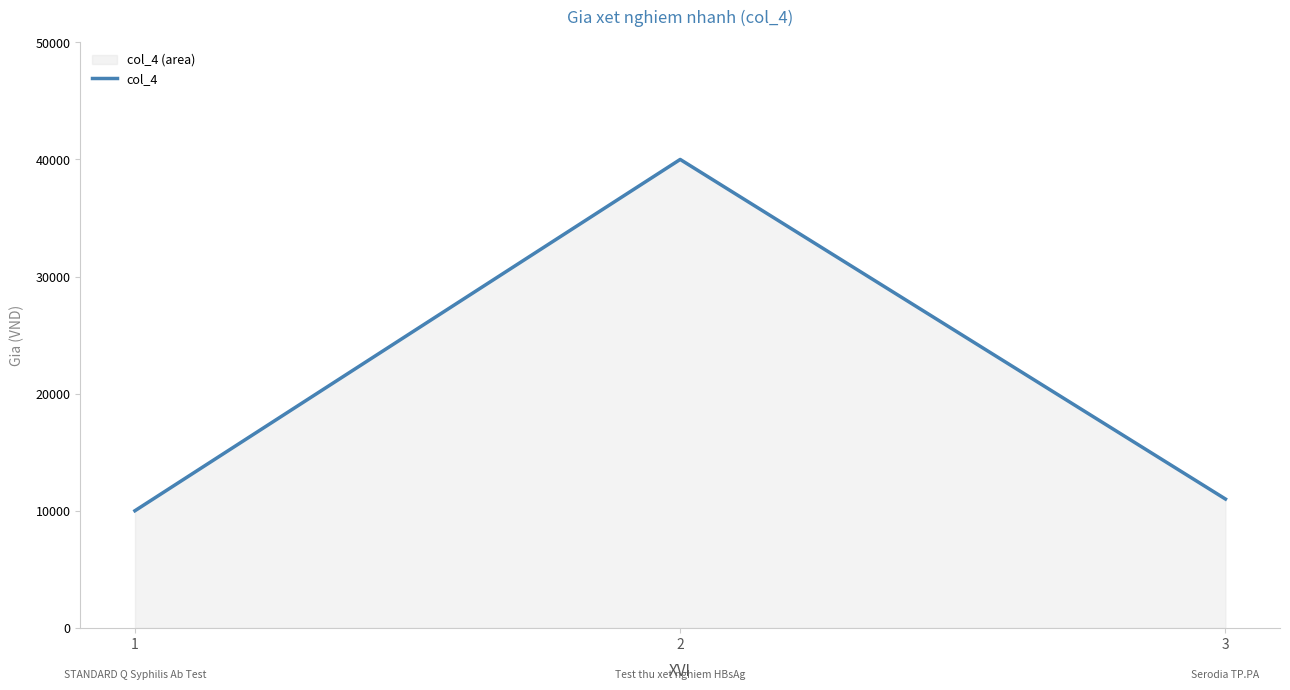

Rank the categories by value from highest to lowest.

2, 3, 1